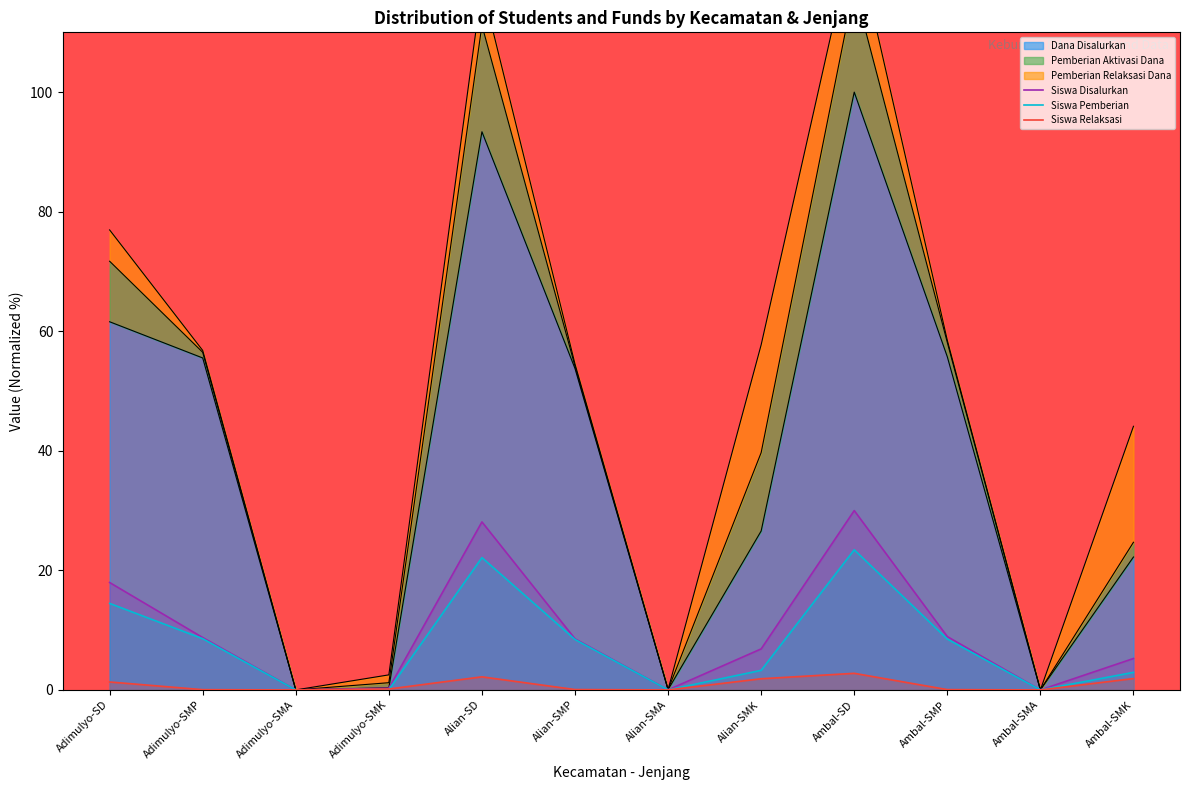

True or false: Siswa Relaksasi has more than 1 points higher than both neighbors.

True